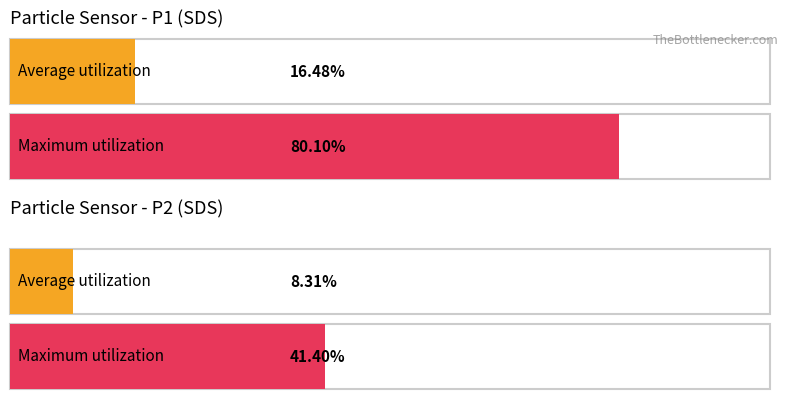

Is the value of Average utilization at 10 greater than the value of Maximum utilization at 2?

Yes